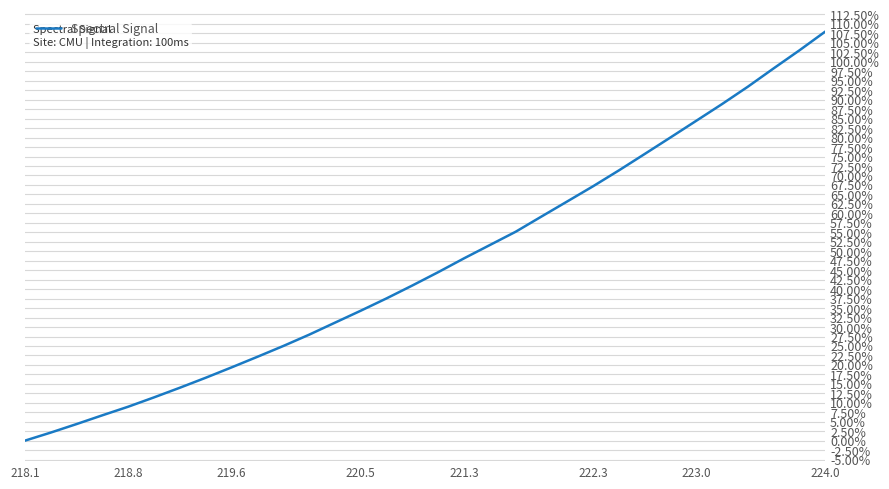

What is the difference between the maximum and minimum values?

108.0